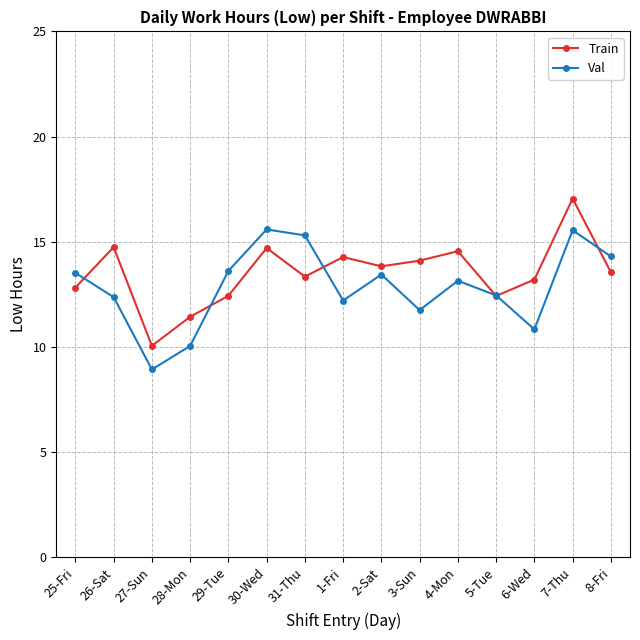

What are all the series names shown in the legend?

Train, Val